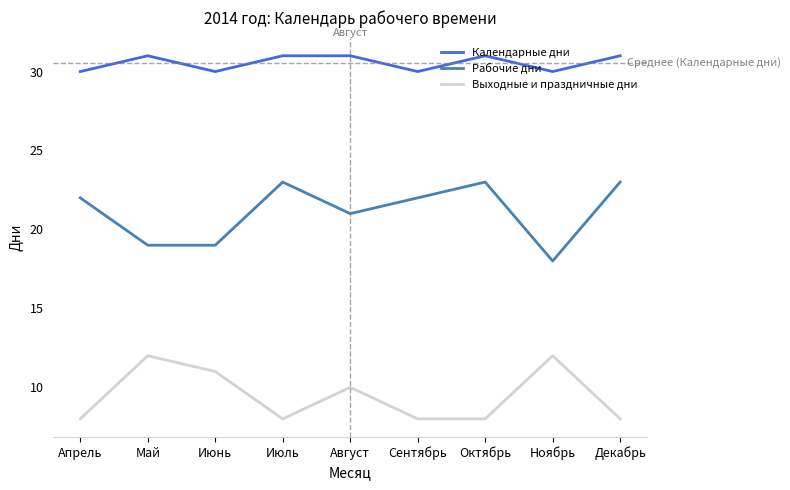

Is it true that Выходные и праздничные дни equals 8 at Июль?

True